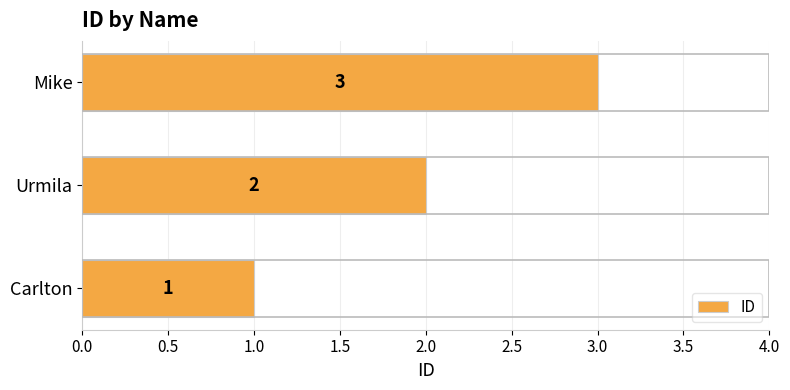

List the labels in order of value, smallest first.

Carlton, Urmila, Mike